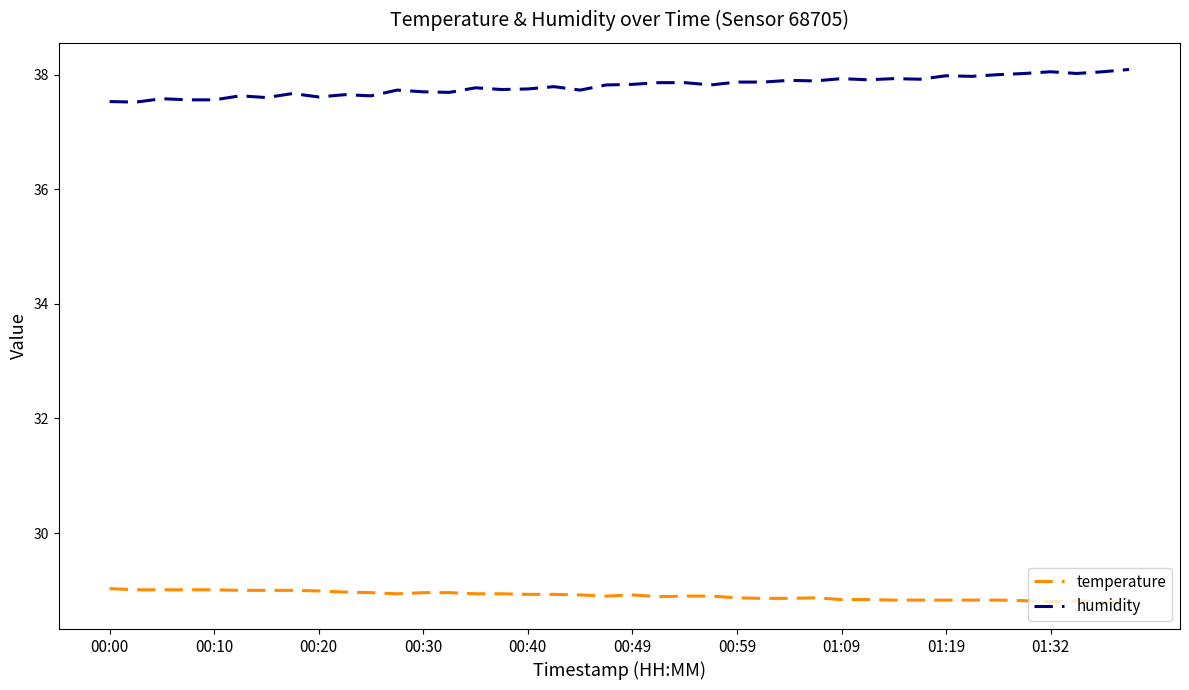

Which series has the largest total across all categories?

humidity